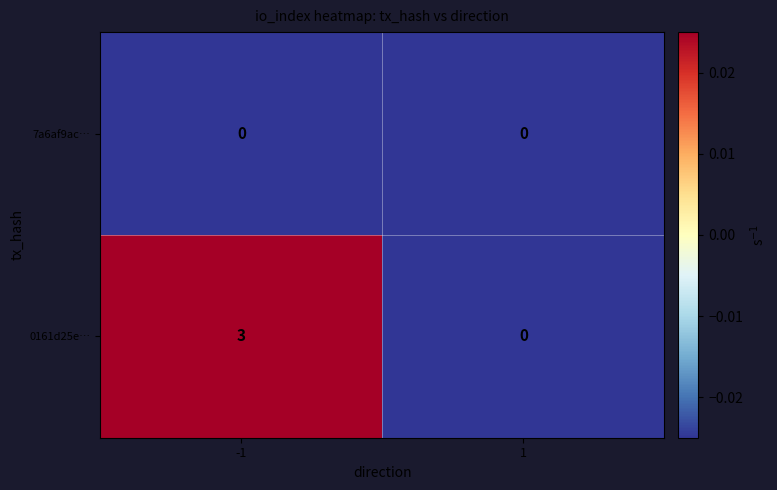

At which category is the sum across all series the highest?

-1